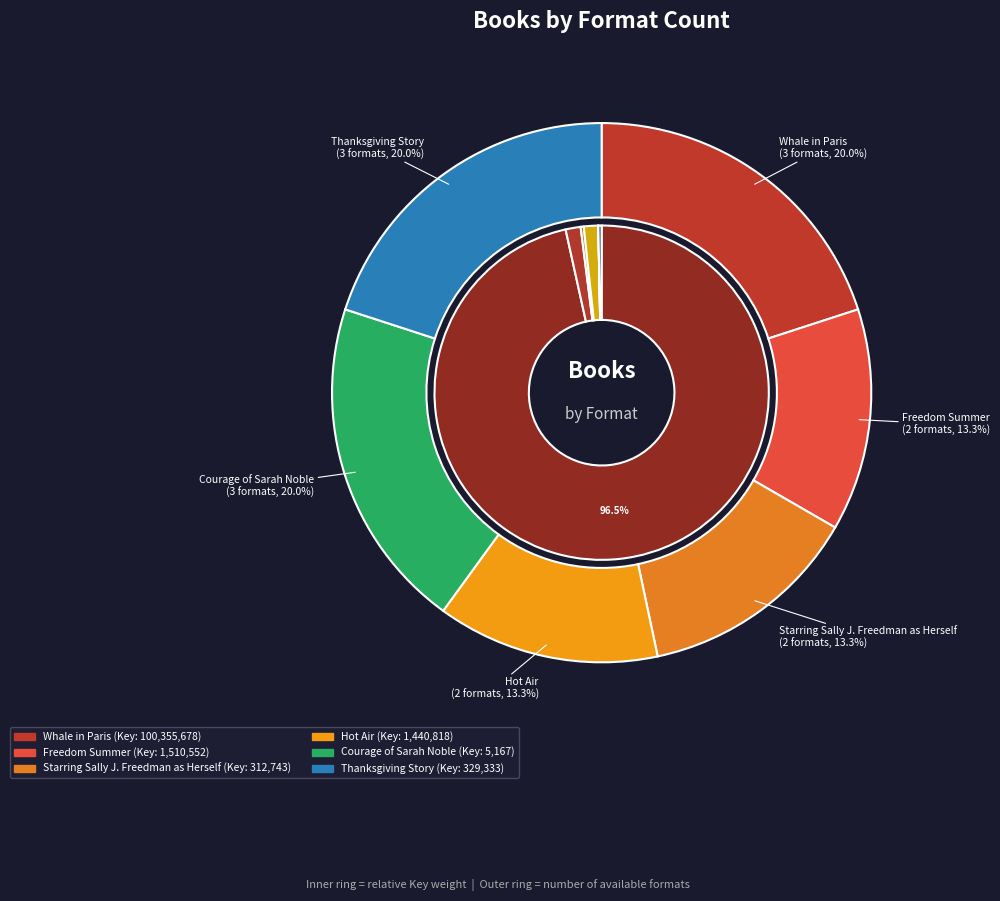

What portion of the pie excludes Starring Sally J. Freedman as Herself?

99.7%